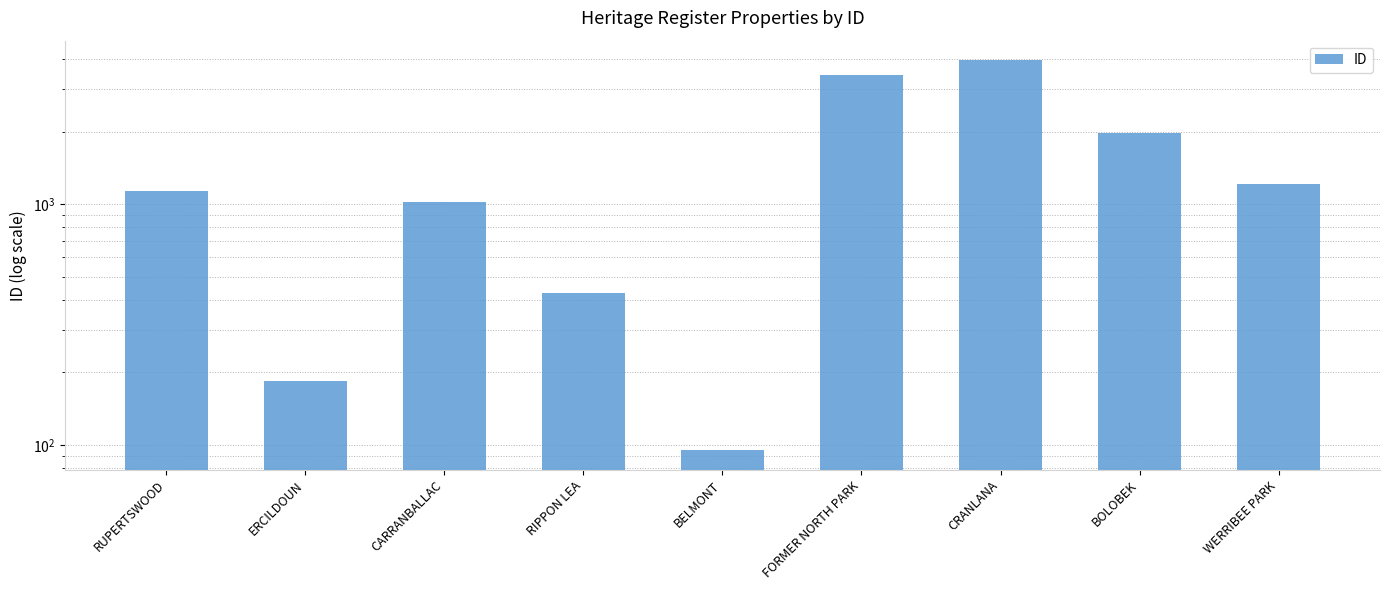

What position from the right is RIPPON LEA?

6